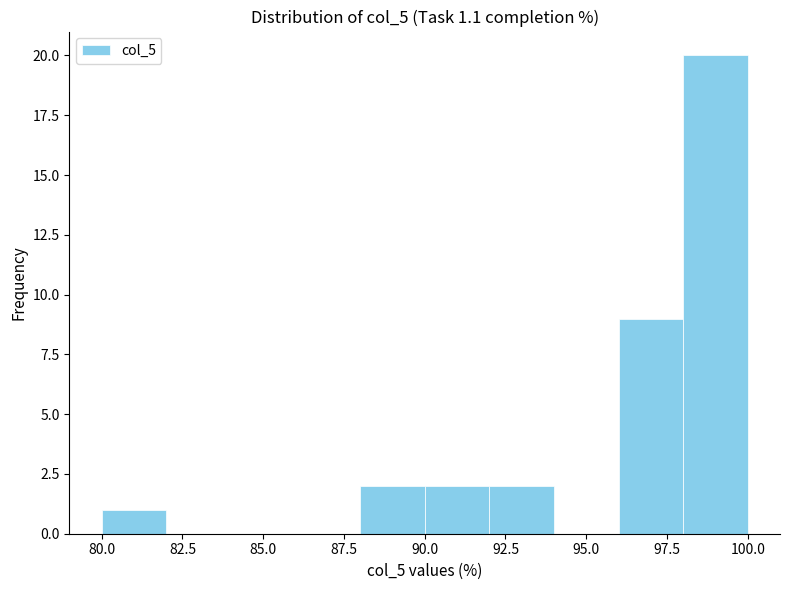

Reading left to right, list every bar in this chart as the range it spans on the x-axis followed by its height. The values are not printed on the chart, so give them approximately, as read against the axis.

80 to 82: 1
82 to 84: 0
84 to 86: 0
86 to 88: 0
88 to 90: 2
90 to 92: 2
92 to 94: 2
94 to 96: 0
96 to 98: 9
98 to 100: 20